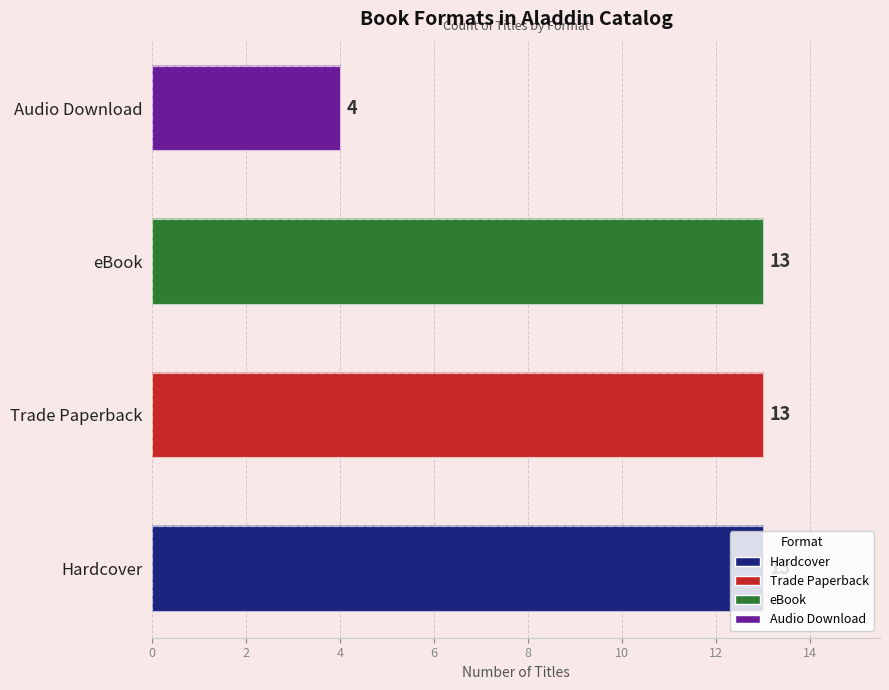

What is the smallest value displayed?

4